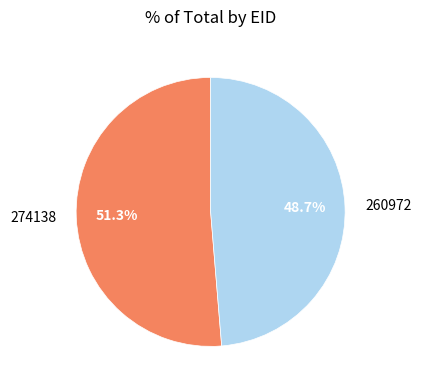

Count the number of slices in the pie.

2